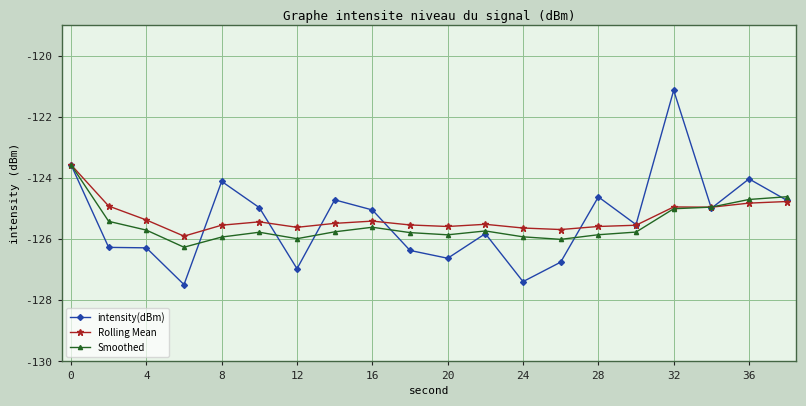

What is the value of the Rolling Mean point at the 16th from the left?

-125.5